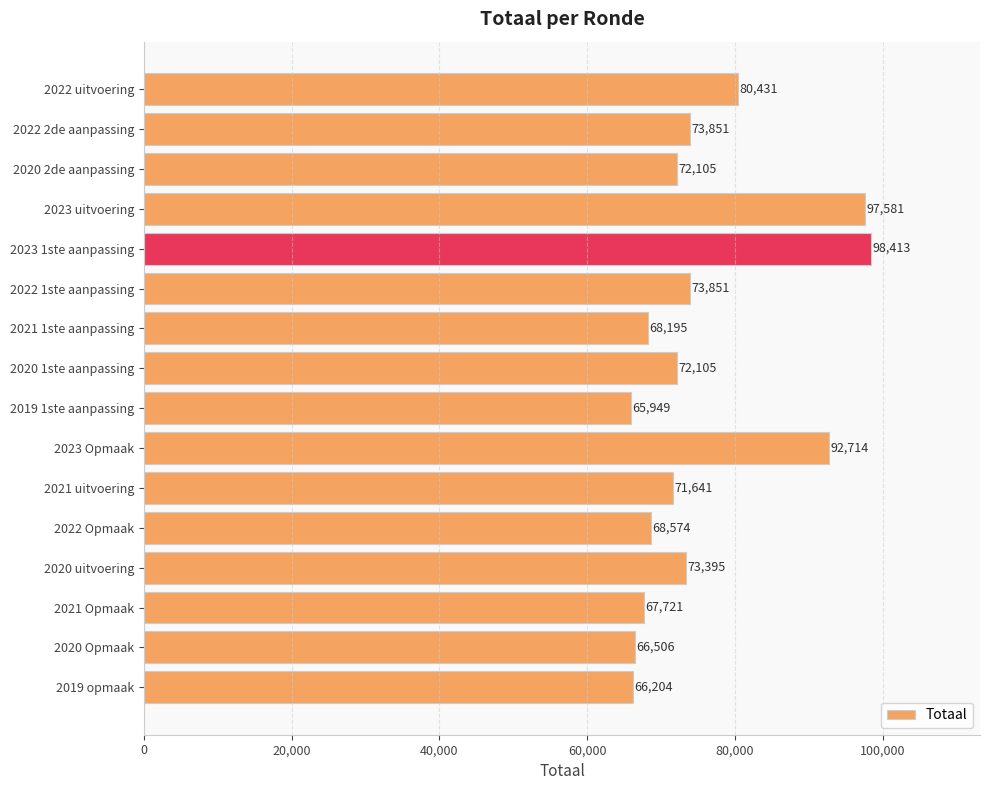

What is the approximate value at 2020 Opmaak, to the nearest 10?

66510